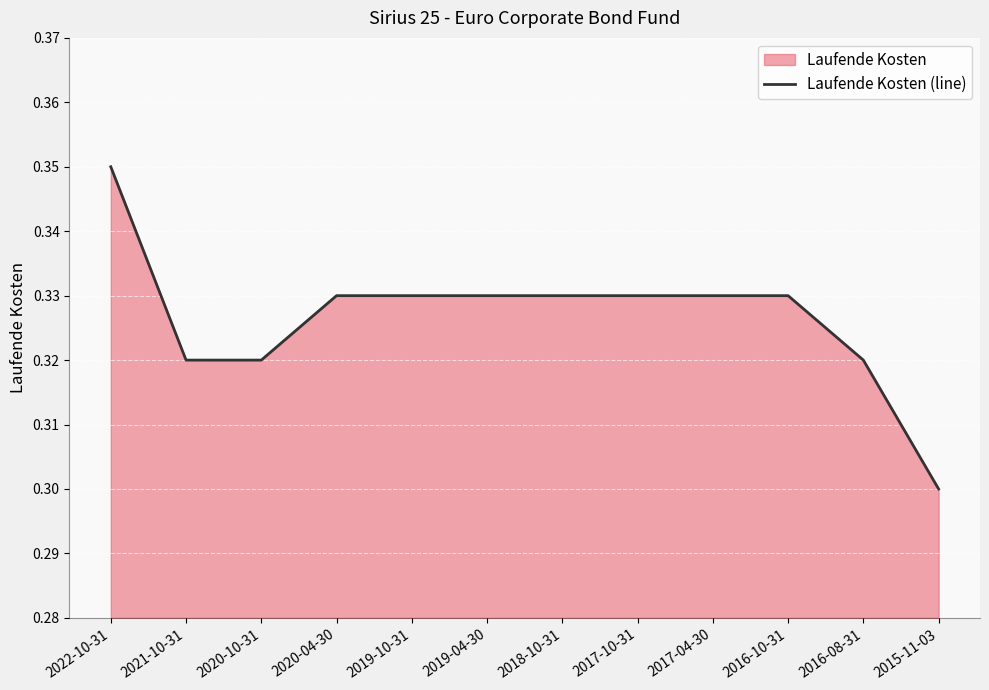

Which has a higher value, 2018-10-31 or 2020-04-30?

2018-10-31